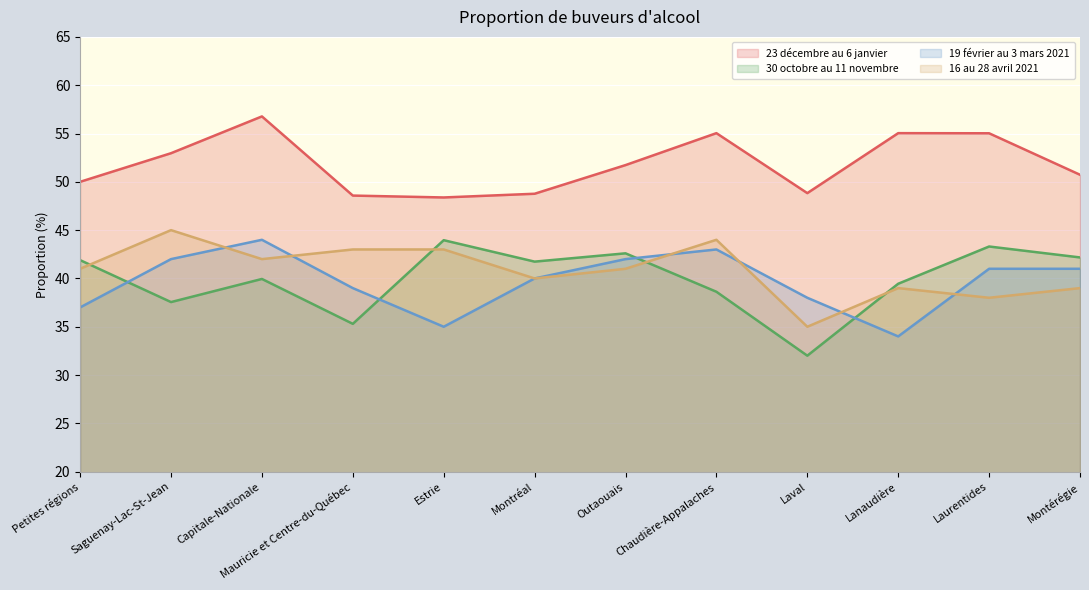

At Mauricie et Centre-du-Québec, list the series in order from largest to smallest.

23 décembre au 6 janvier, 16 au 28 avril 2021, 19 février au 3 mars 2021, 30 octobre au 11 novembre